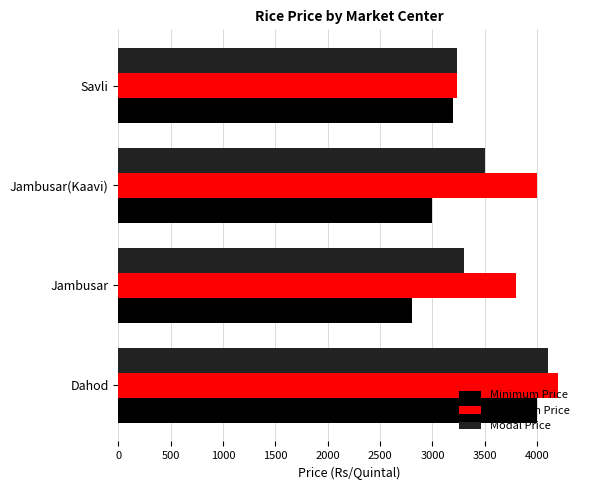

What is the lowest value of the Modal Price series?

3230